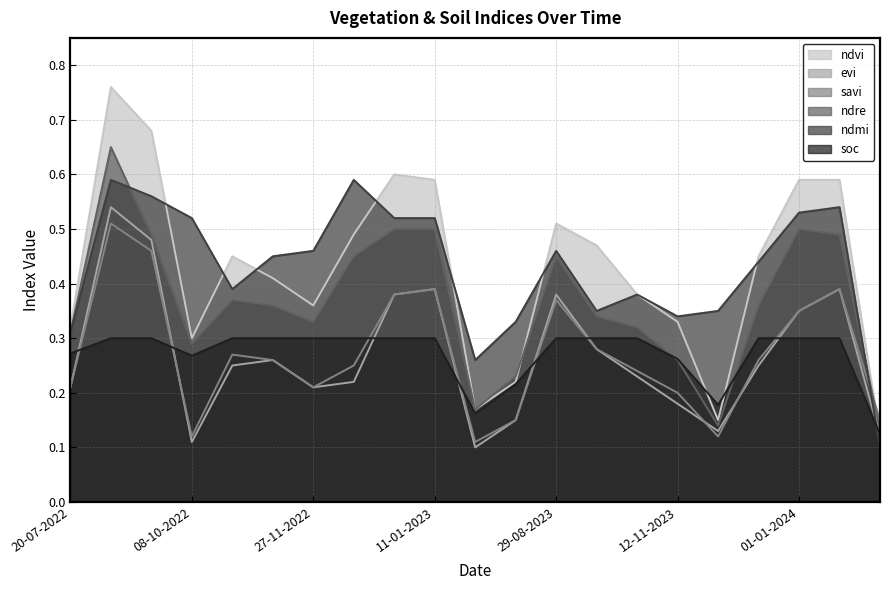

Which series changed the most between 12-12-2022 and 19-06-2024?

ndmi